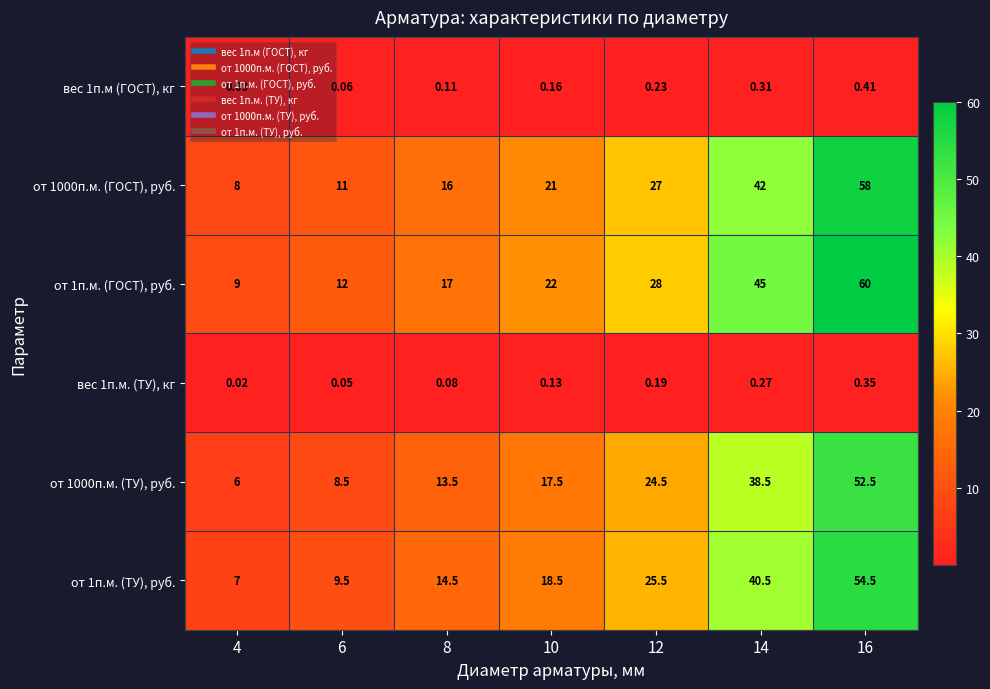

At which category is the sum across all series the highest?

16